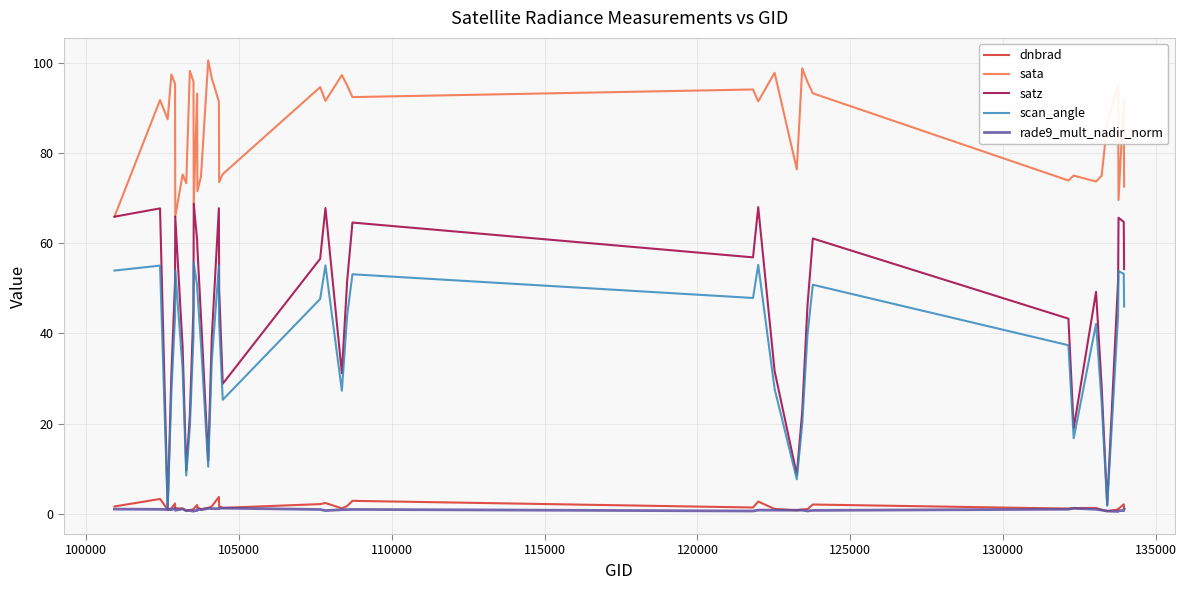

Which series has the largest range (max minus min)?

satz